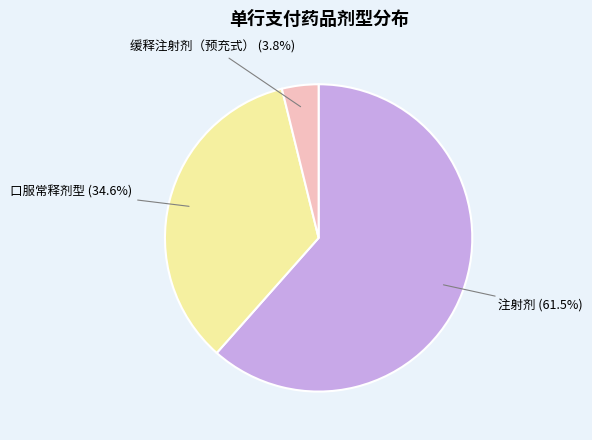

Is there a majority slice in this chart?

Yes